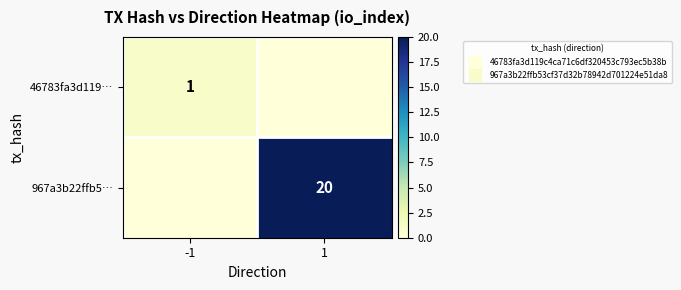

What is the sum of all 46783fa3d119… values?

1